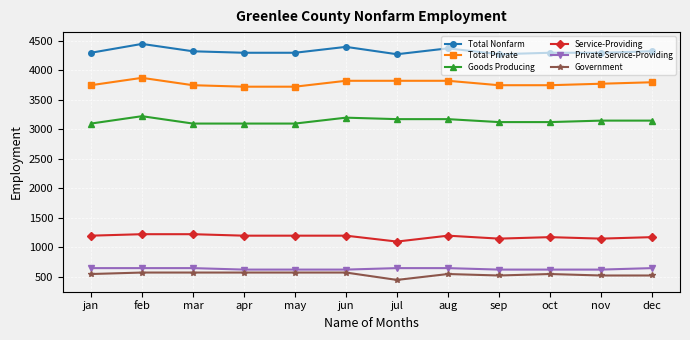

Rank the series by their maximum value, from highest to lowest.

Total Nonfarm, Total Private, Goods Producing, Service-Providing, Private Service-Providing, Government